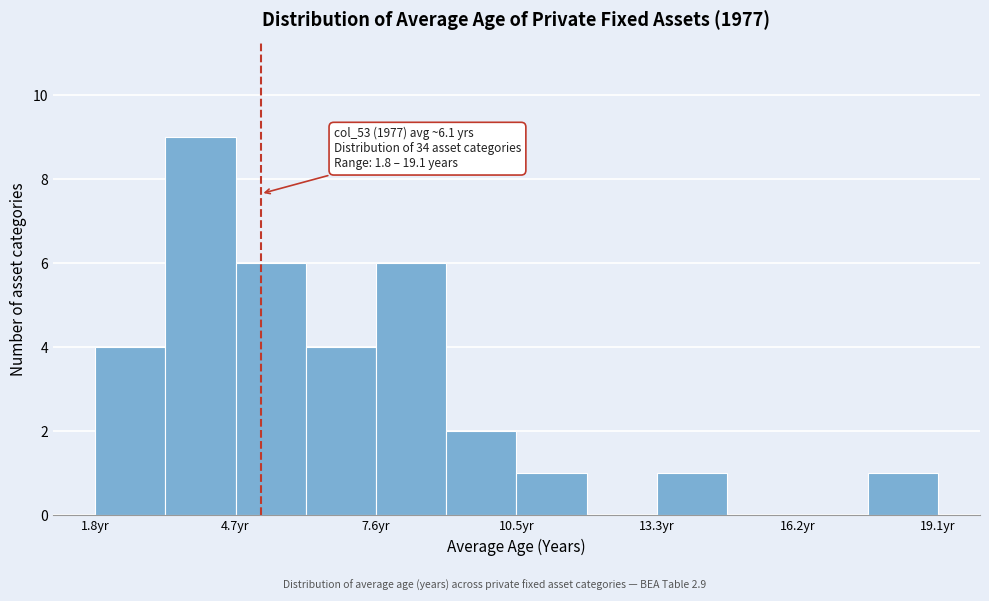

Read against the x-axis, roughly where is the centre of the tallest bar?

4.0